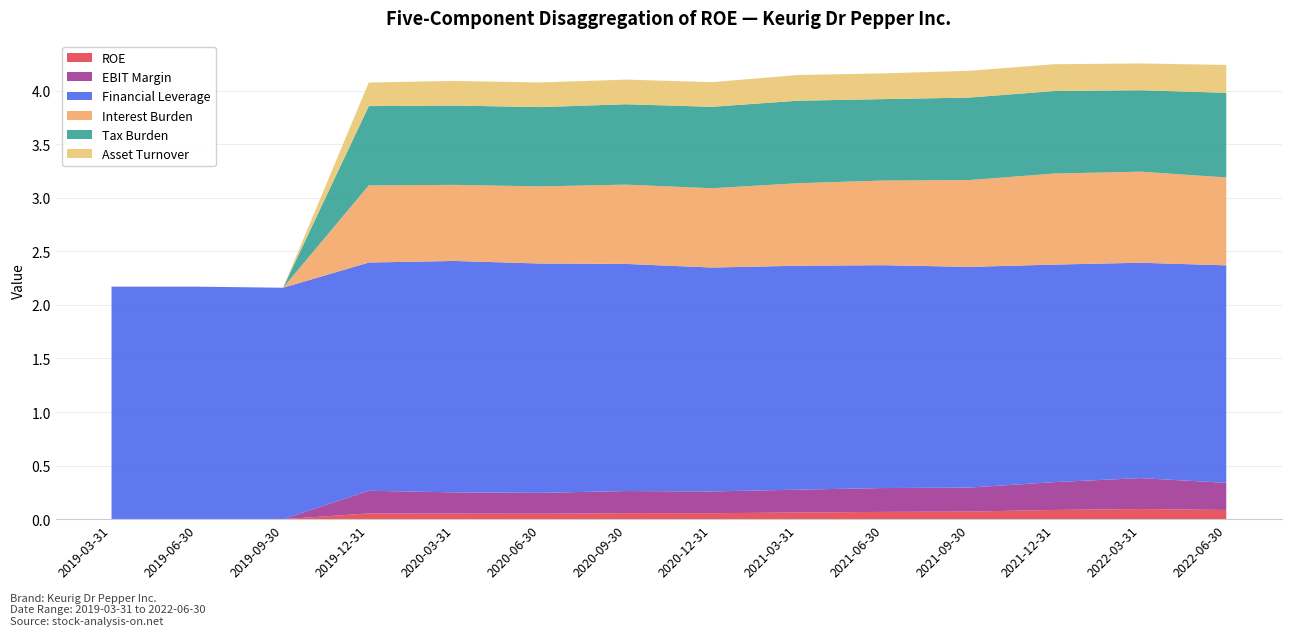

Reading left to right, what are all the values shown in this chart?

ROE: 2019-03-31=0.0	2019-06-30=0.0	2019-09-30=0.0	2019-12-31=0.1	2020-03-31=0.1	2020-06-30=0.1	2020-09-30=0.1	2020-12-31=0.1	2021-03-31=0.1	2021-06-30=0.1	2021-09-30=0.1	2021-12-31=0.1	2022-03-31=0.1	2022-06-30=0.1
EBIT Margin: 2019-03-31=0.0	2019-06-30=0.0	2019-09-30=0.0	2019-12-31=0.2	2020-03-31=0.2	2020-06-30=0.2	2020-09-30=0.2	2020-12-31=0.2	2021-03-31=0.2	2021-06-30=0.2	2021-09-30=0.2	2021-12-31=0.3	2022-03-31=0.3	2022-06-30=0.3
Financial Leverage: 2019-03-31=2.2	2019-06-30=2.2	2019-09-30=2.2	2019-12-31=2.1	2020-03-31=2.2	2020-06-30=2.1	2020-09-30=2.1	2020-12-31=2.1	2021-03-31=2.1	2021-06-30=2.1	2021-09-30=2.1	2021-12-31=2.0	2022-03-31=2.0	2022-06-30=2.0
Interest Burden: 2019-03-31=0.0	2019-06-30=0.0	2019-09-30=0.0	2019-12-31=0.7	2020-03-31=0.7	2020-06-30=0.7	2020-09-30=0.7	2020-12-31=0.7	2021-03-31=0.8	2021-06-30=0.8	2021-09-30=0.8	2021-12-31=0.8	2022-03-31=0.8	2022-06-30=0.8
Tax Burden: 2019-03-31=0.0	2019-06-30=0.0	2019-09-30=0.0	2019-12-31=0.7	2020-03-31=0.7	2020-06-30=0.7	2020-09-30=0.8	2020-12-31=0.8	2021-03-31=0.8	2021-06-30=0.8	2021-09-30=0.8	2021-12-31=0.8	2022-03-31=0.8	2022-06-30=0.8
Asset Turnover: 2019-03-31=0.0	2019-06-30=0.0	2019-09-30=0.0	2019-12-31=0.2	2020-03-31=0.2	2020-06-30=0.2	2020-09-30=0.2	2020-12-31=0.2	2021-03-31=0.2	2021-06-30=0.2	2021-09-30=0.2	2021-12-31=0.2	2022-03-31=0.2	2022-06-30=0.3